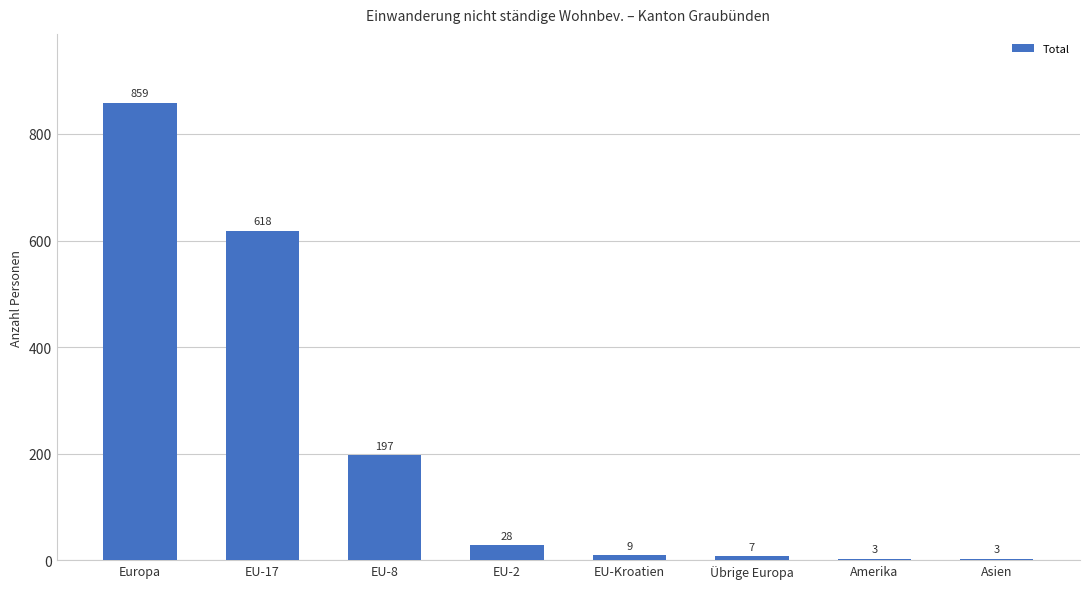

Which category has the highest value across all series?

Europa